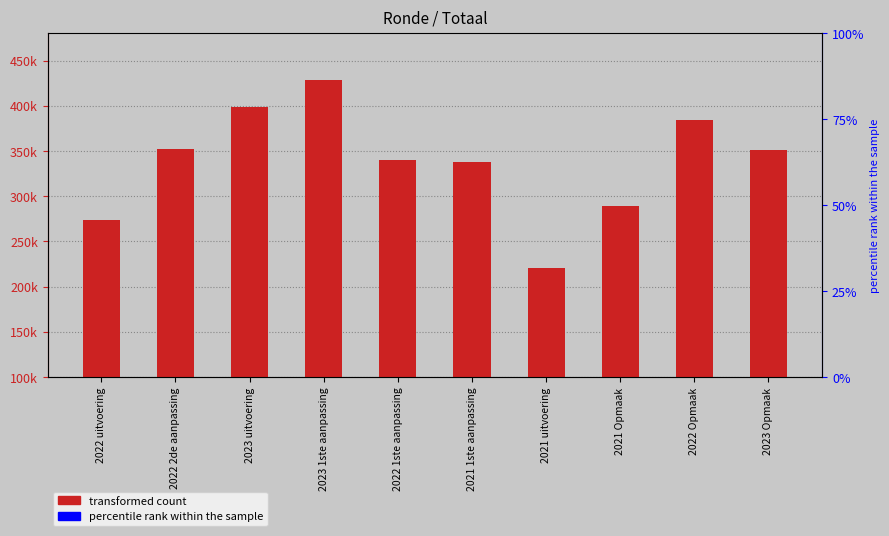

Reading left to right, what are all the values shown in this chart?

273694	352131	398073	428394	340486	337760	220254	288841	384207	351348